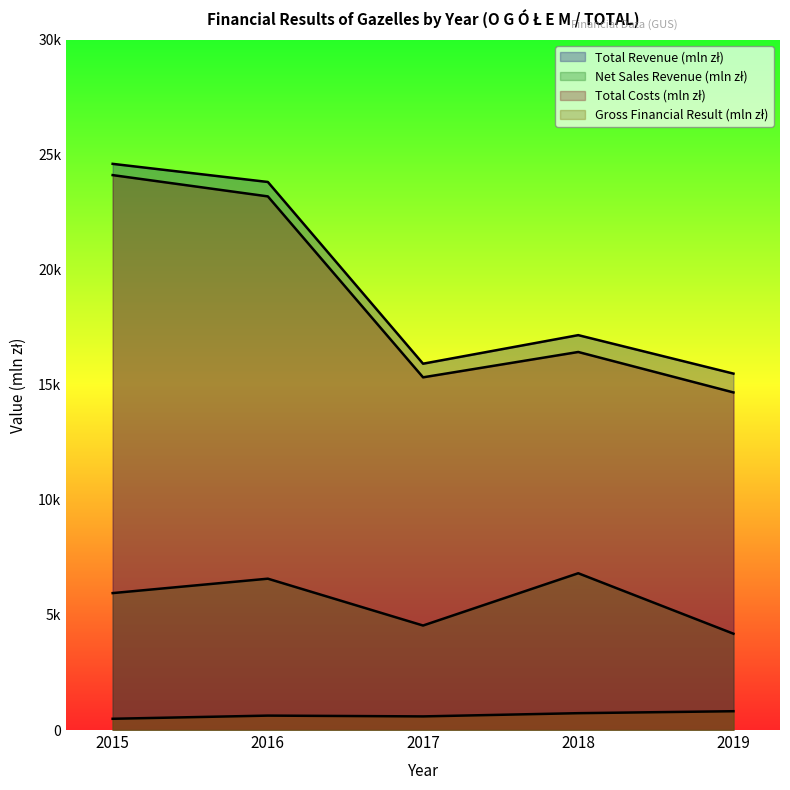

Reading left to right, extract all data points from this chart.

Total Revenue (mln zł): 2015=24609.8	2016=23822.0	2017=15923.0	2018=17164.5	2019=15492.2
Net Sales Revenue (mln zł): 2015=5952.2	2016=6578.2	2017=4542.6	2018=6814.7	2019=4186.6
Total Costs (mln zł): 2015=24120.7	2016=23195.3	2017=15330.8	2018=16432.1	2019=14674.6
Gross Financial Result (mln zł): 2015=489.0	2016=626.7	2017=592.2	2018=732.4	2019=817.6